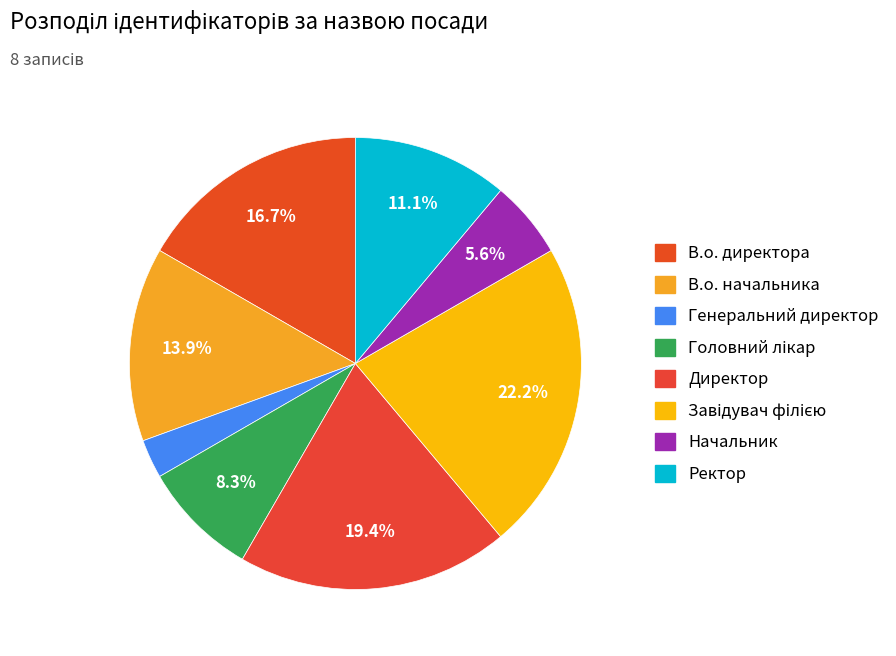

What portion of the pie excludes В.о. начальника?

86.1%